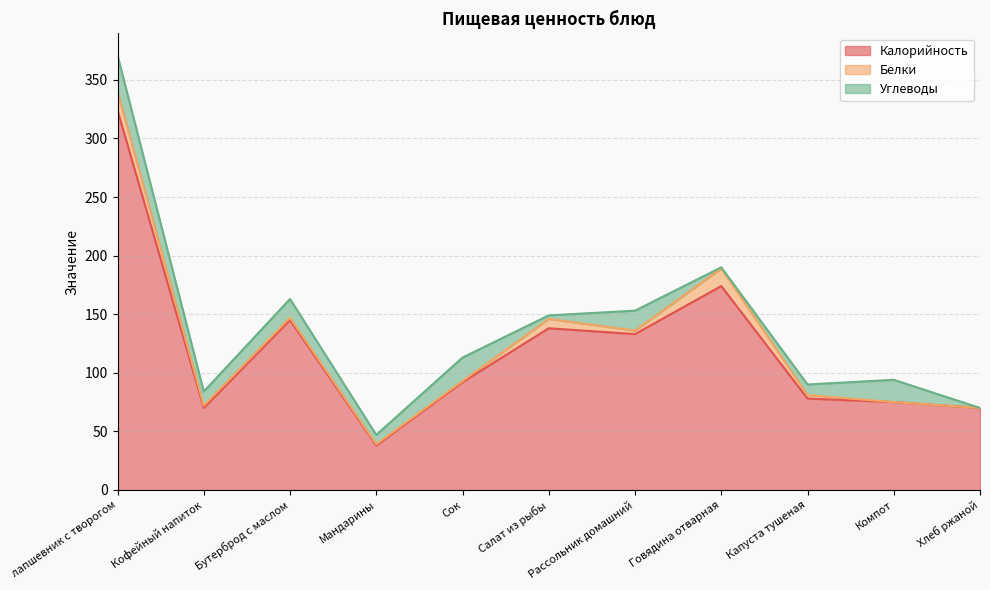

What is the label of the 6th point from the left?

Салат из рыбы